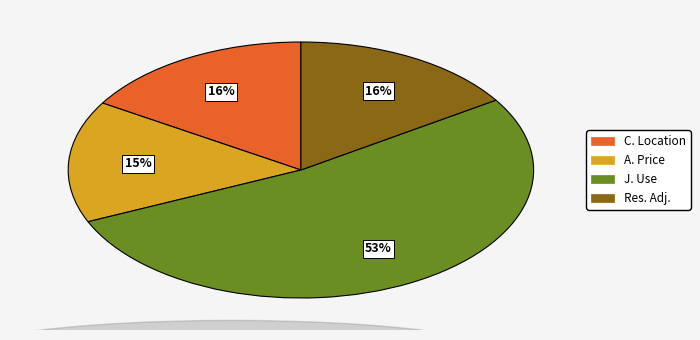

To the nearest percent, what percentage of the pie is Res. Adj.?

16%